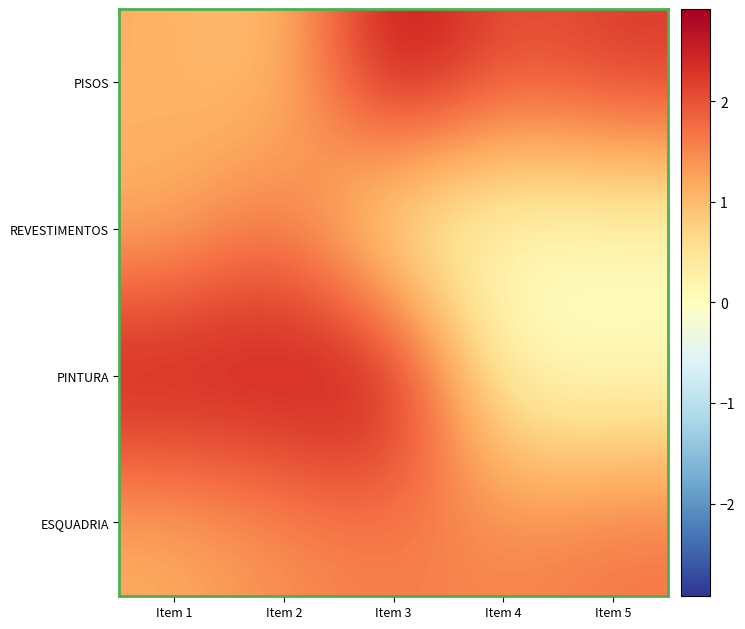

How many series are shown in this chart?

4